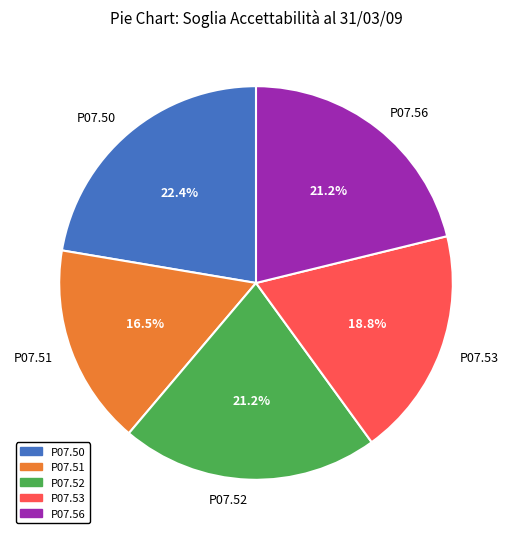

Combined, do P07.52 and P07.51 account for over 50%?

No